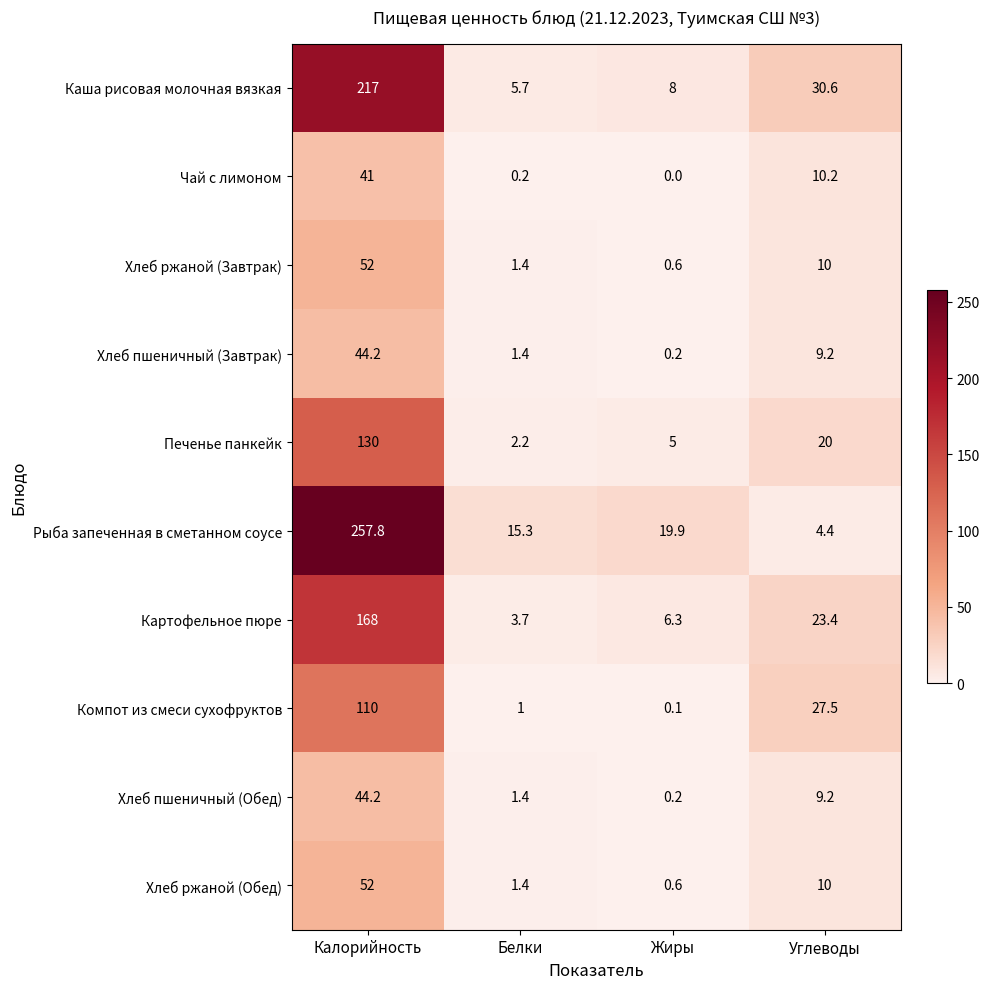

At how many categories does at least one series exceed 23?

2